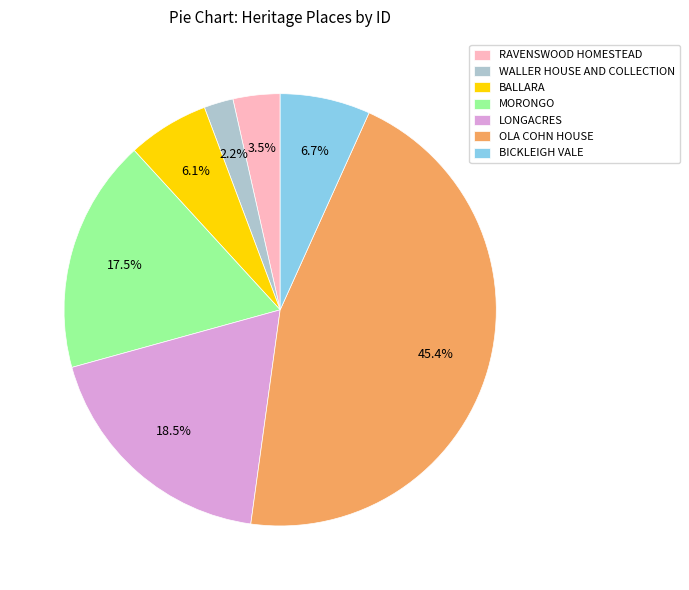

To the nearest percent, what portion does WALLER HOUSE AND COLLECTION represent?

2%